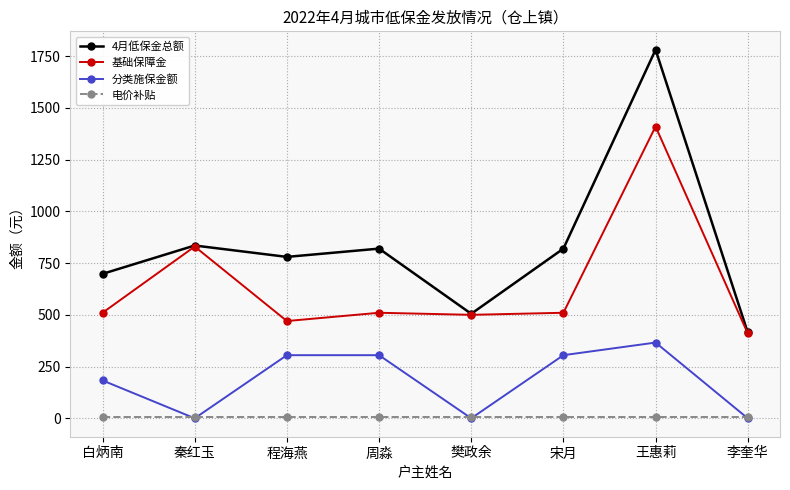

At which category does 基础保障金 reach its first local valley?

程海燕